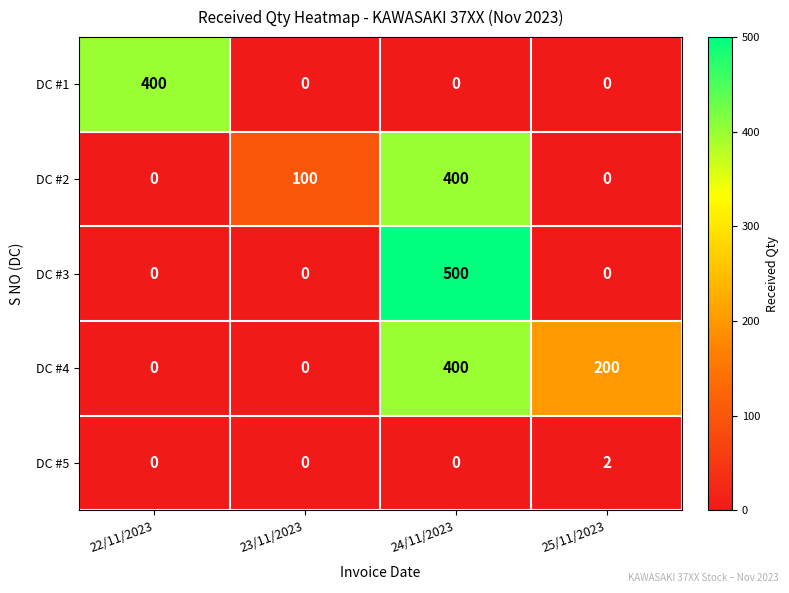

Which series changed the most between 22/11/2023 and 23/11/2023?

DC #1